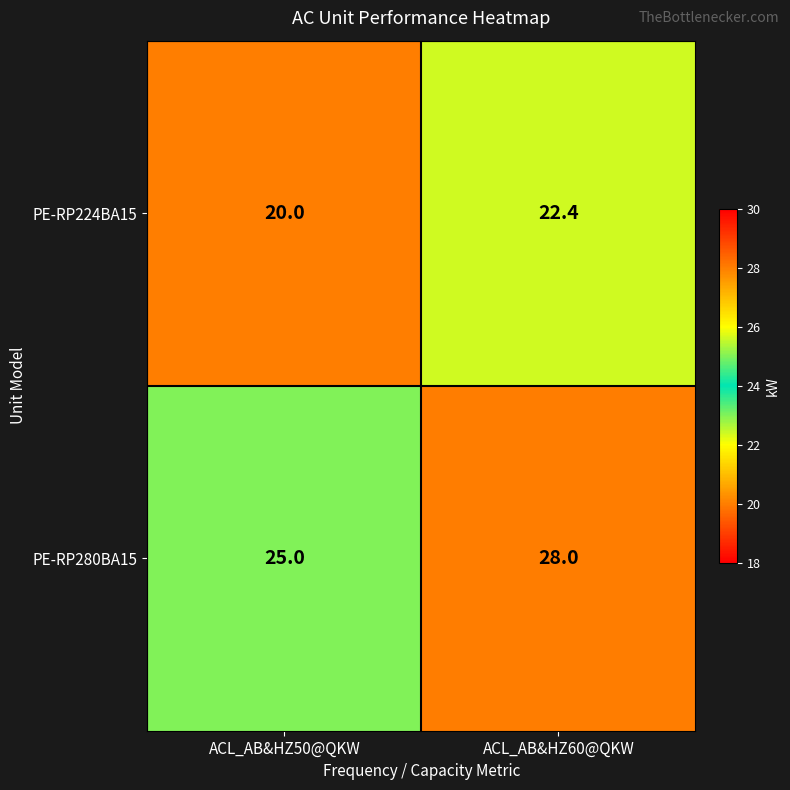

How many distinct data groups are displayed?

2